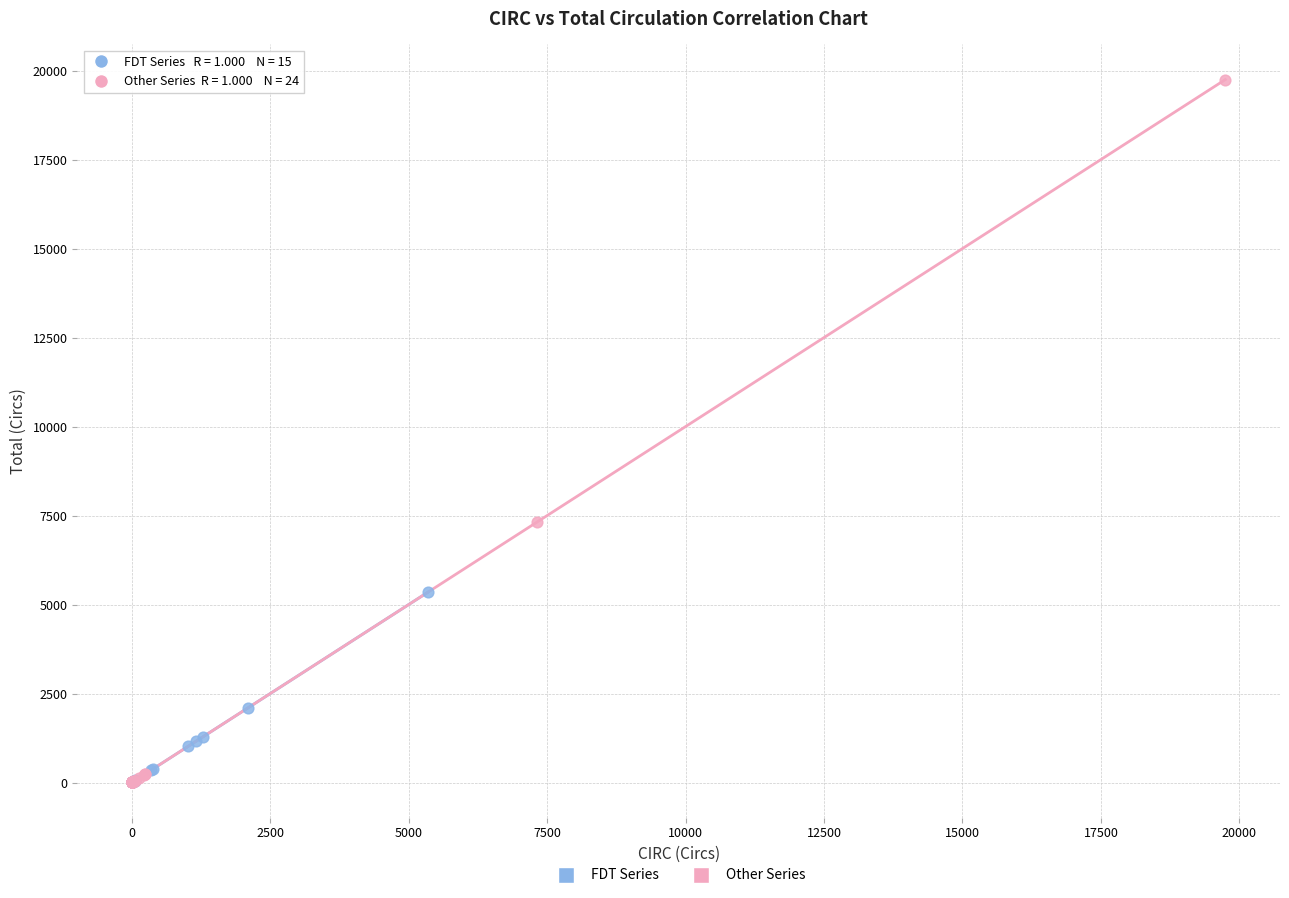

What are all the series names shown in the legend?

FDT Series, Other Series